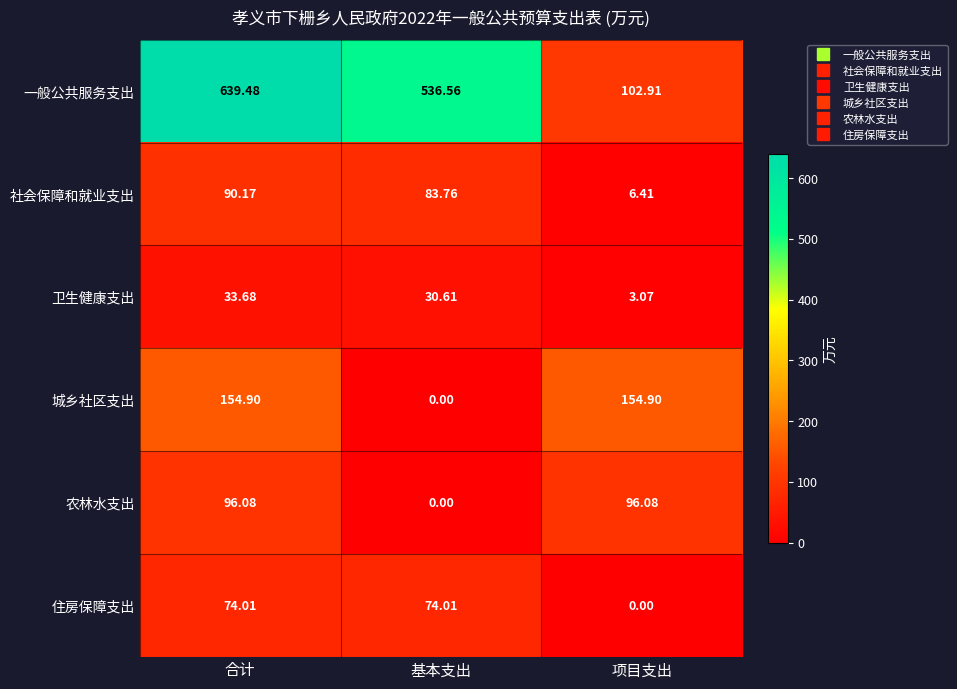

How many values in the 卫生健康支出 series are below 30?

1